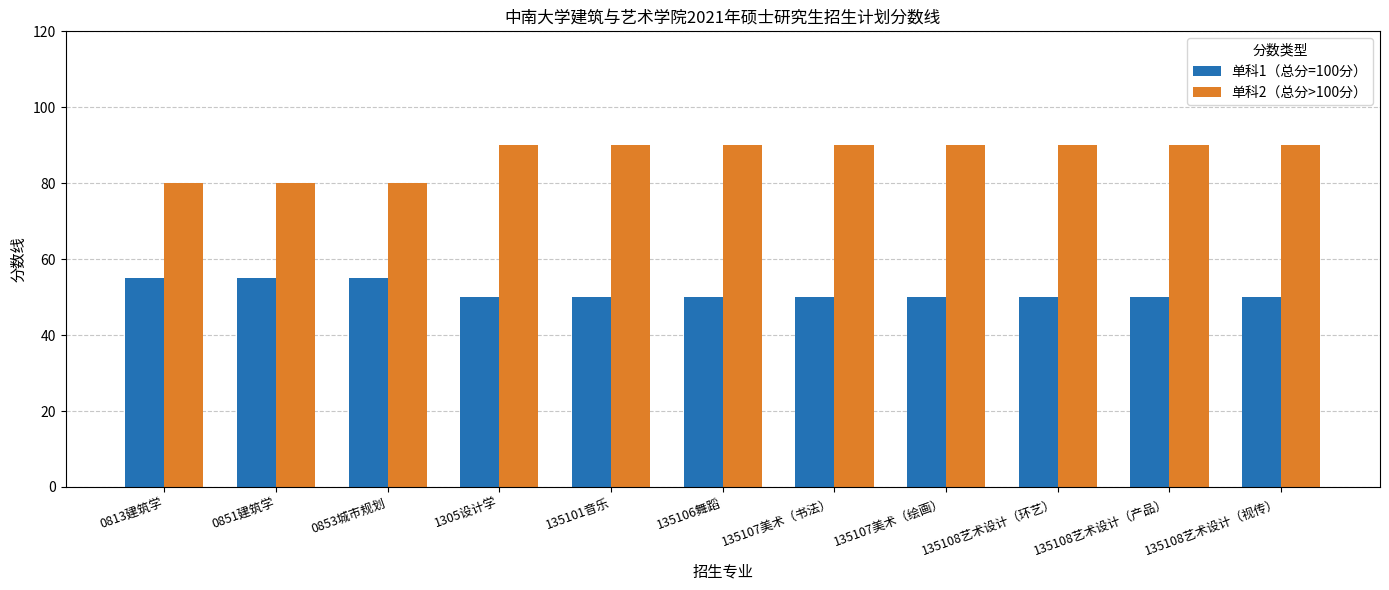

What are all the series names shown in the legend?

单科1（总分=100分）, 单科2（总分>100分）